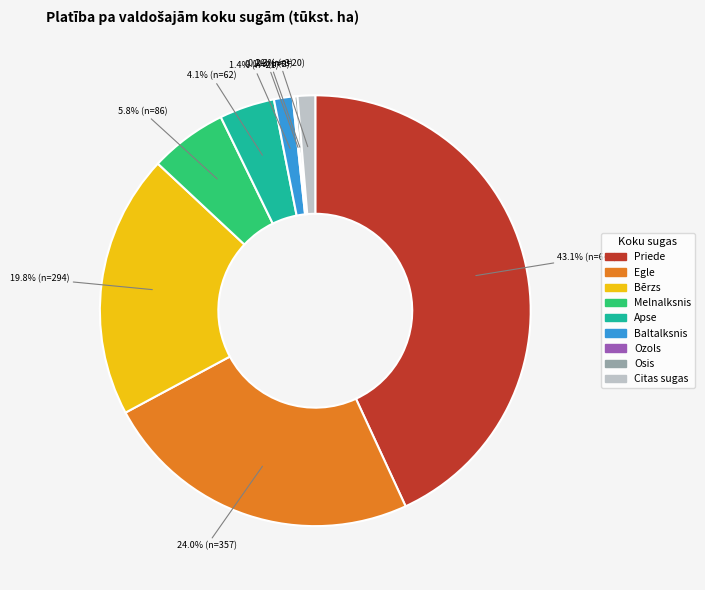

What is the total percentage of Baltalksnis and Apse?

5.5%